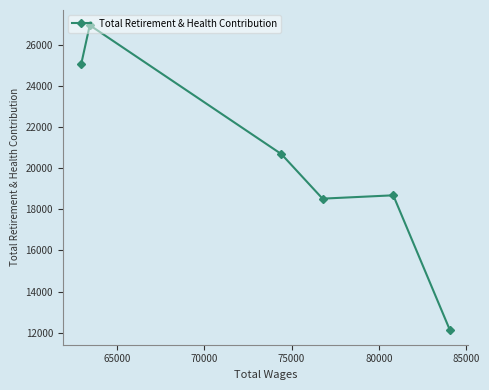

What is the greatest value displayed?

26944